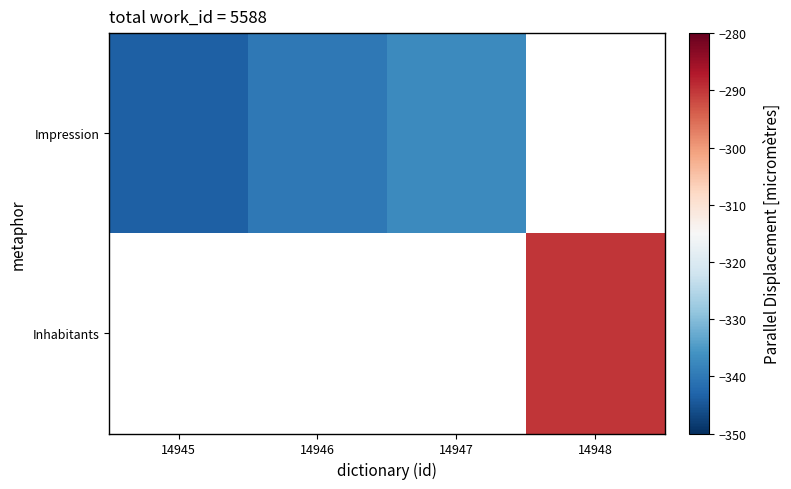

At how many categories does at least one series exceed -323?

1